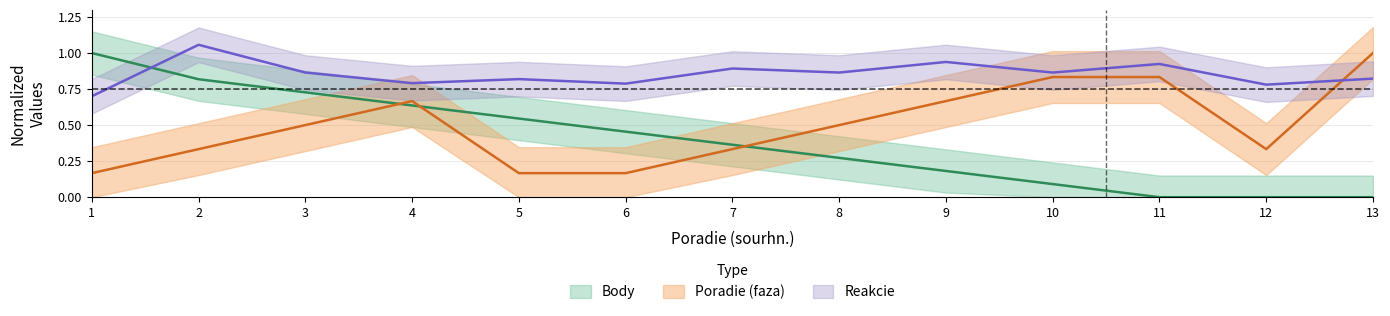

True or false: Reakcie has more than 2 interior local peaks.

True